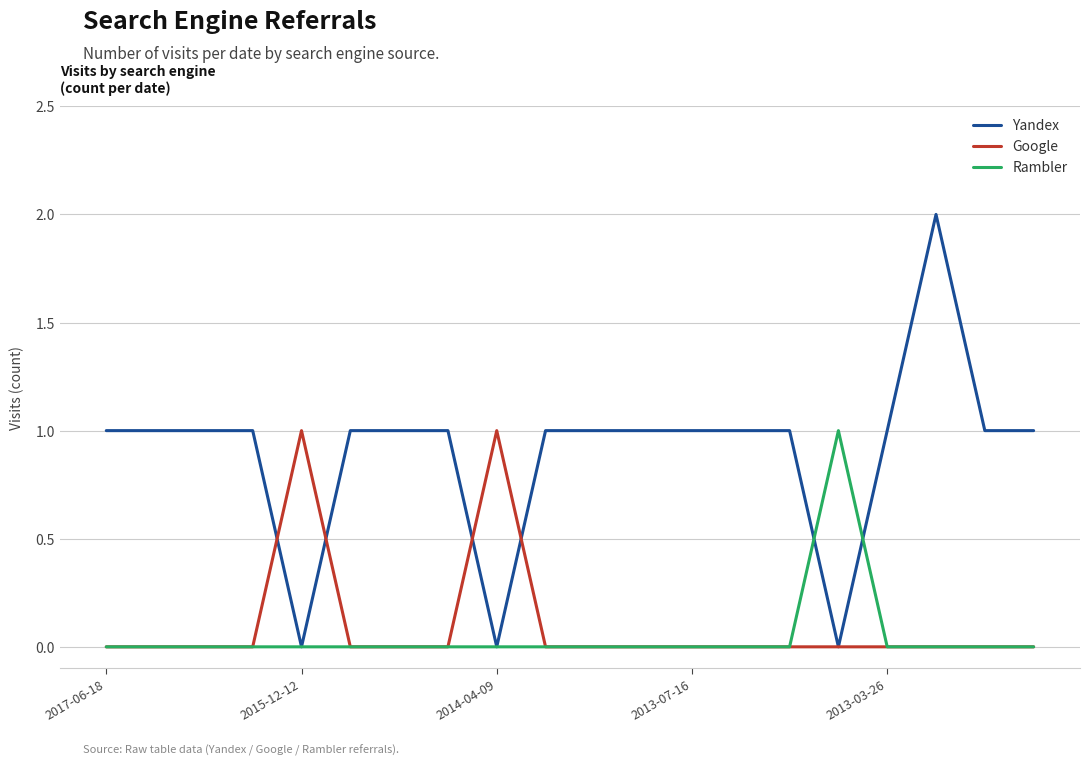

Reading left to right, transcribe all the data shown in this chart.

Yandex: 1	1	1	1	0	1	1	1	0	1	1	1	1	1	1	0	1	2	1	1
Google: 0	0	0	0	1	0	0	0	1	0	0	0	0	0	0	0	0	0	0	0
Rambler: 0	0	0	0	0	0	0	0	0	0	0	0	0	0	0	1	0	0	0	0